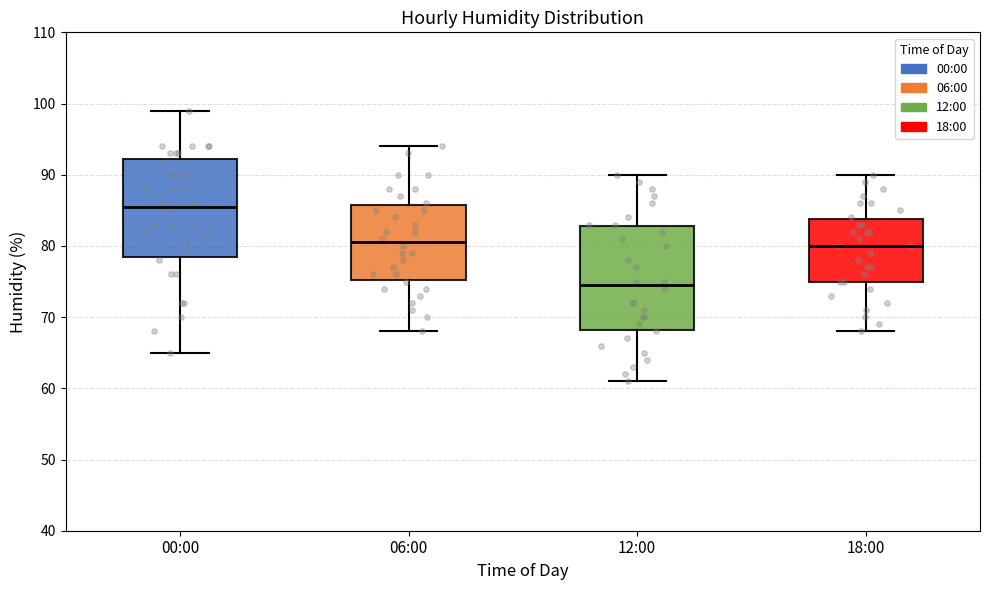

Reading left to right, transcribe this box plot: for each box, give where its median line is, the range the box spans, and where its two whiskers end, as read against the y-axis. The values are not printed on the chart, so give them approximately, as read against the axis.

00:00: median 86, box 79 to 92, whiskers 65 to 99
06:00: median 81, box 75 to 86, whiskers 68 to 94
12:00: median 75, box 68 to 83, whiskers 61 to 90
18:00: median 80, box 75 to 84, whiskers 68 to 90